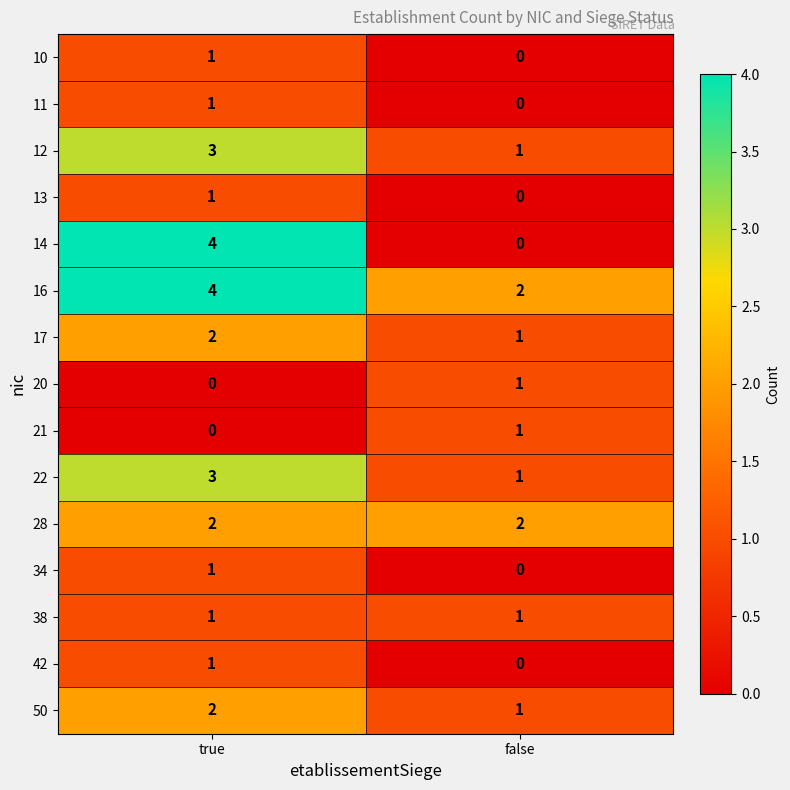

What is the sum of the 14 values at true and false?

4